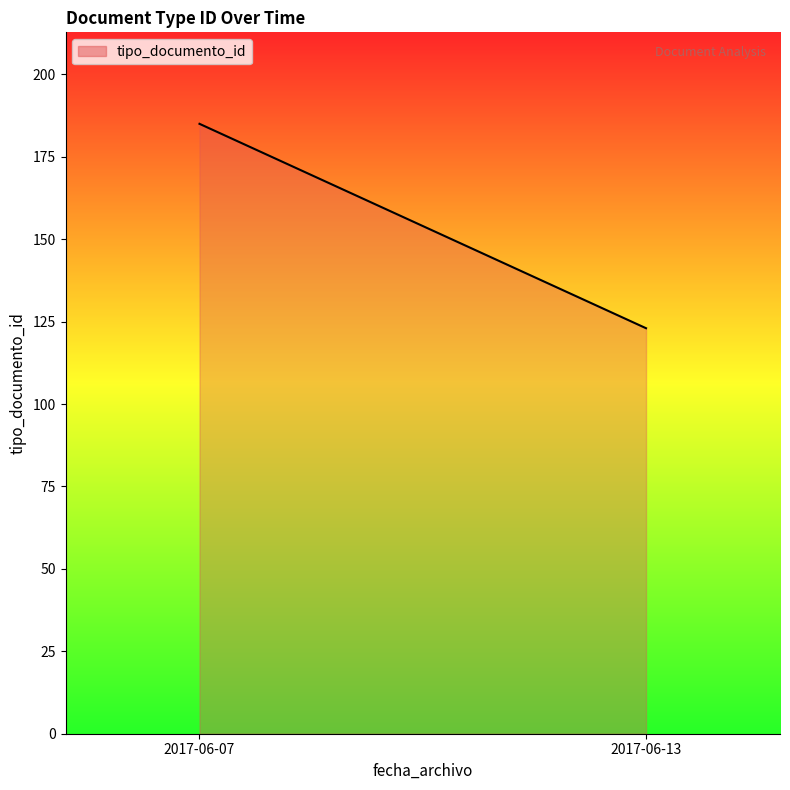

What is the maximum value shown in the chart?

185.0